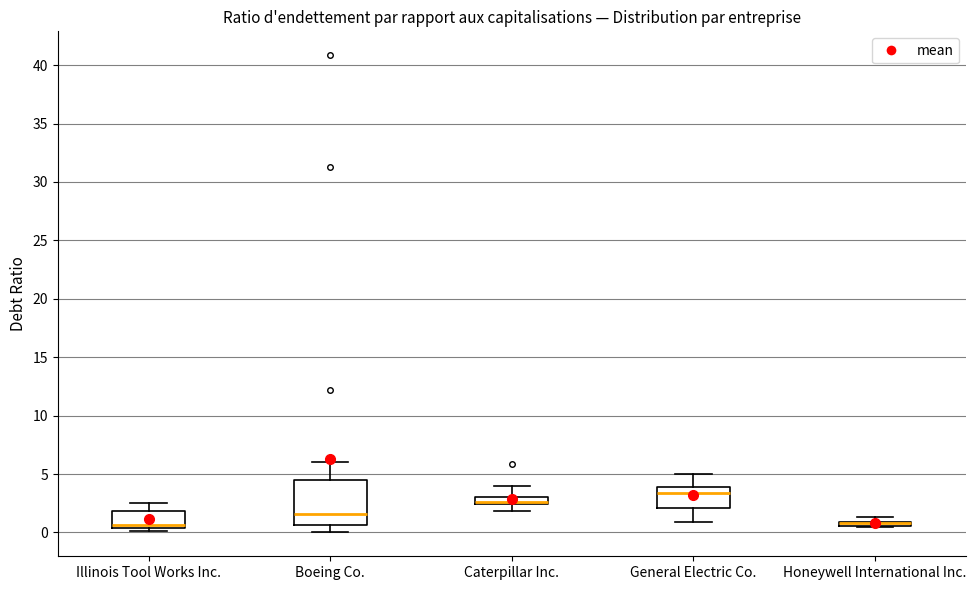

Comparing the boxes themselves (not the whiskers), which one is the tallest?

Boeing Co.